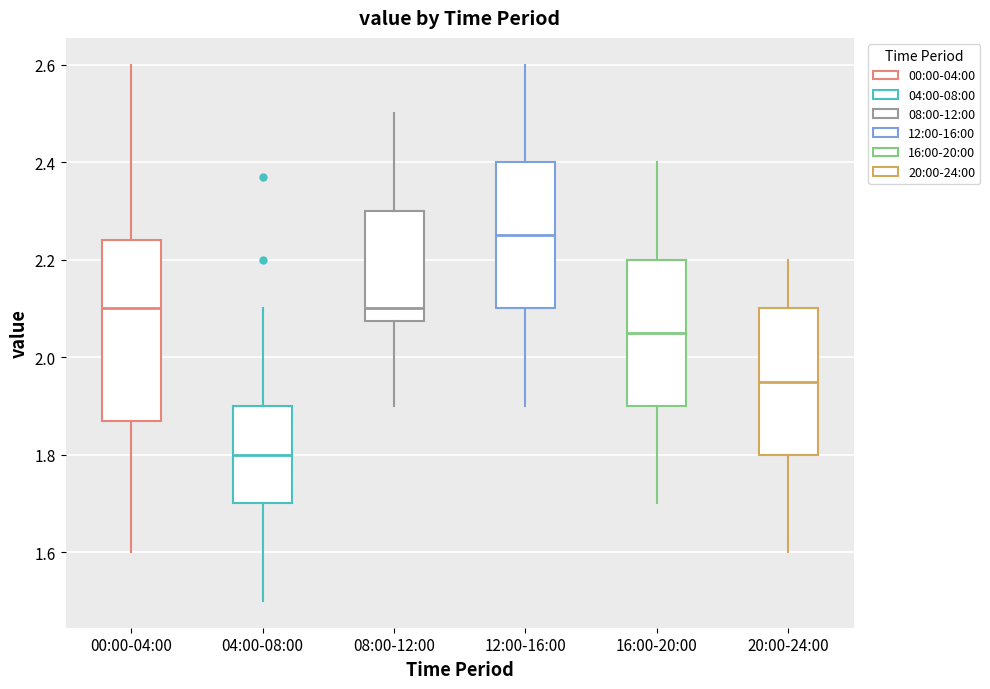

Where does the upper whisker of the box for 00:00-04:00 end on the y-axis? The values are not printed on the chart, so give them approximately, as read against the axis.

2.60